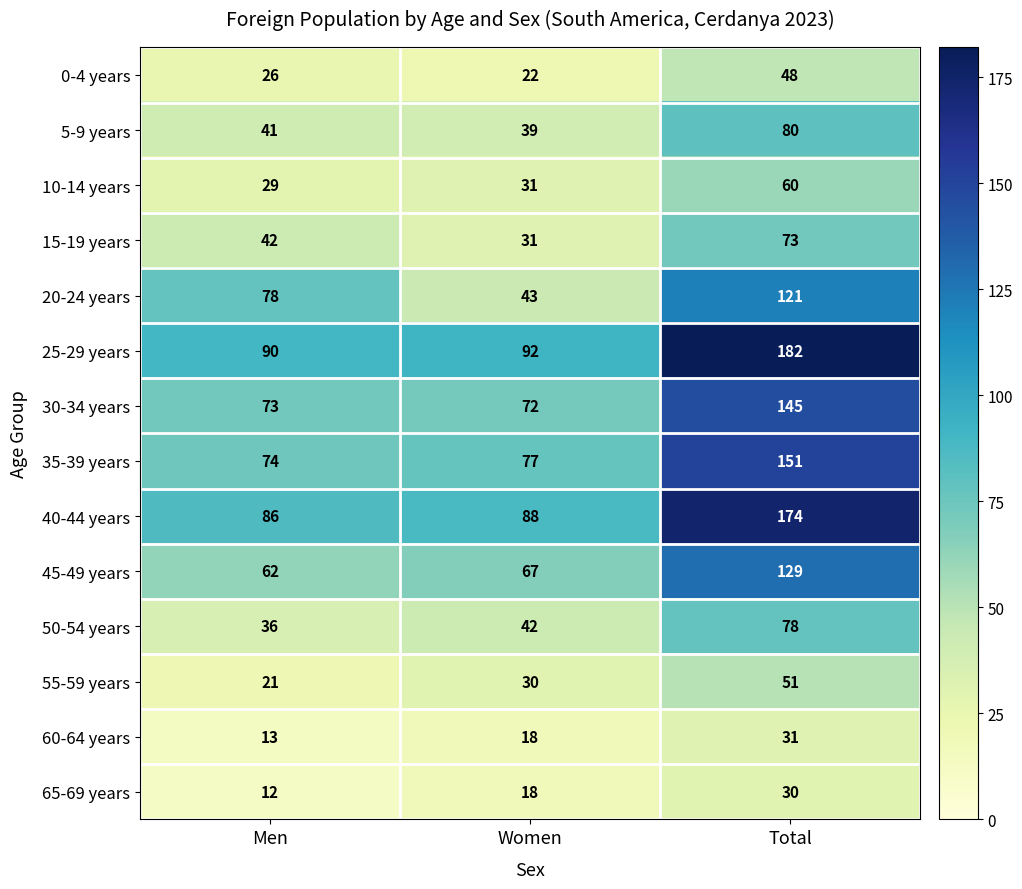

At which category is the sum across all series the highest?

Total